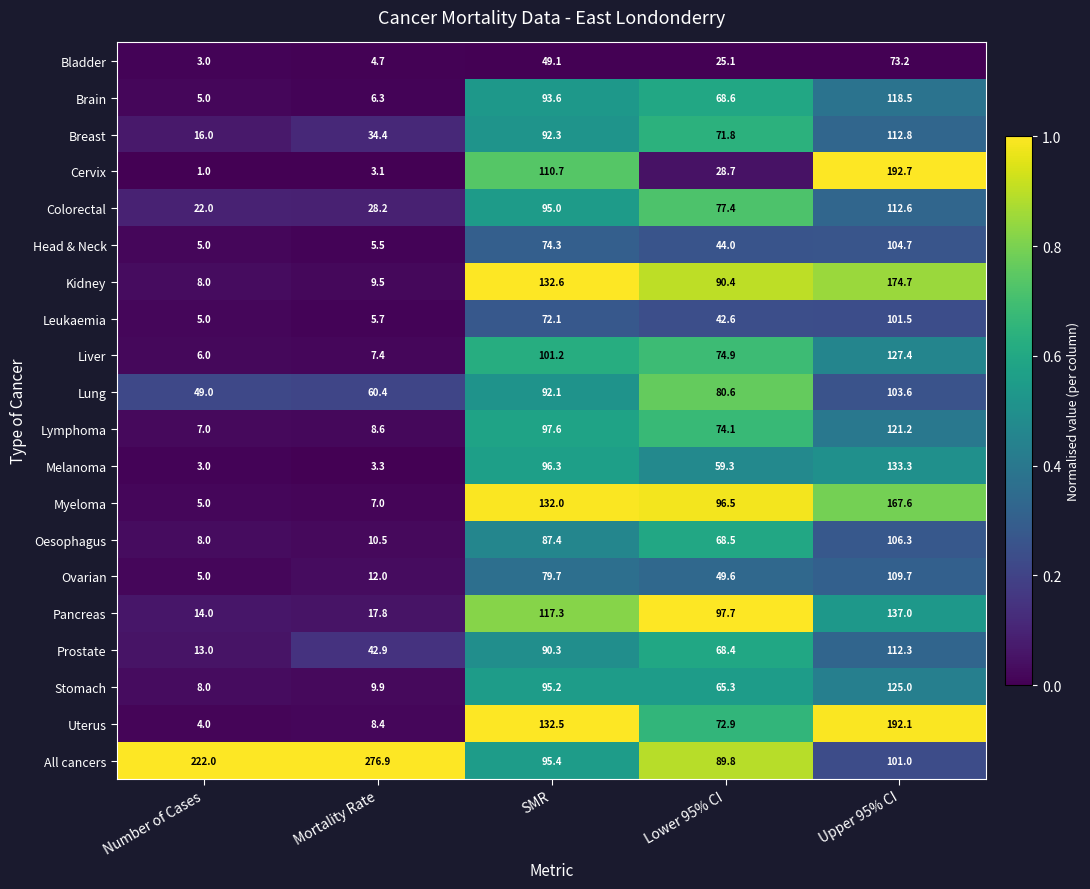

What is the maximum value shown in the chart?

276.9